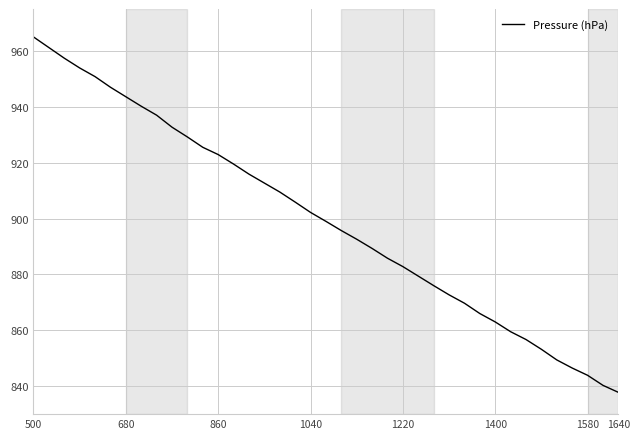

What is the smallest value displayed?

837.8